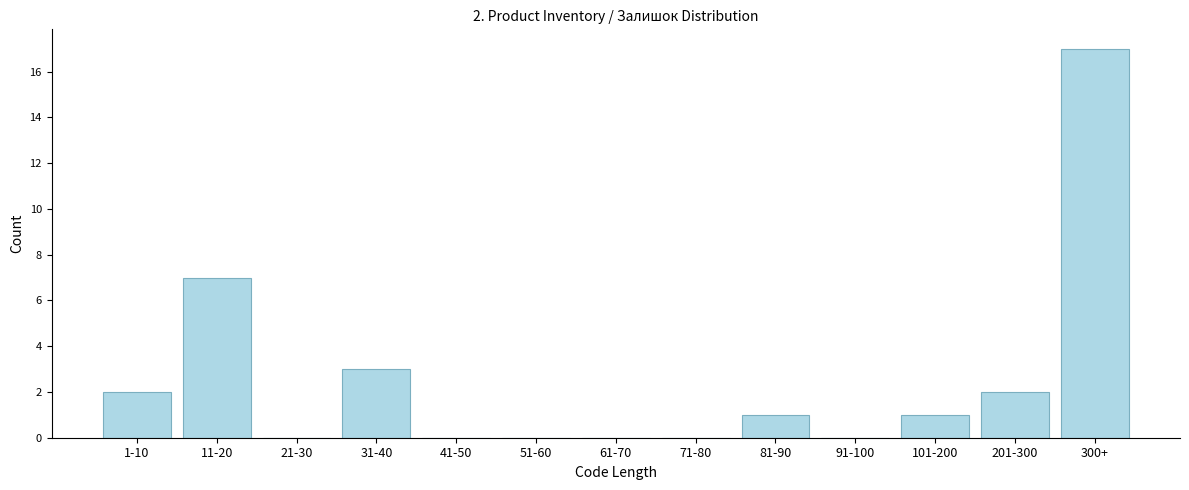

Reading left to right, transcribe all the data shown in this chart.

1-10=2	11-20=7	21-30=0	31-40=3	41-50=0	51-60=0	61-70=0	71-80=0	81-90=1	91-100=0	101-200=1	201-300=2	300+=17